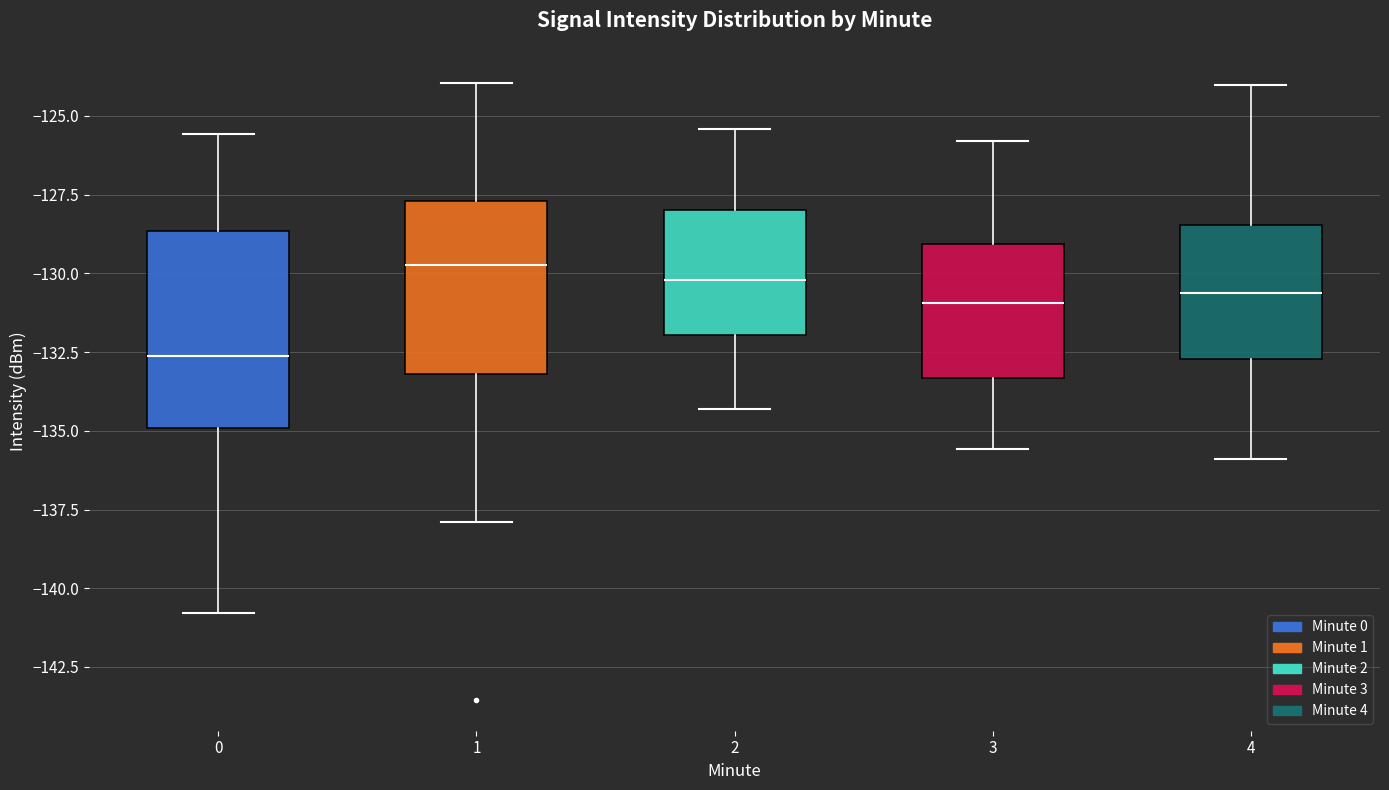

Where does the lower whisker of the box at x = 1 end on the y-axis? The values are not printed on the chart, so give them approximately, as read against the axis.

-138.0